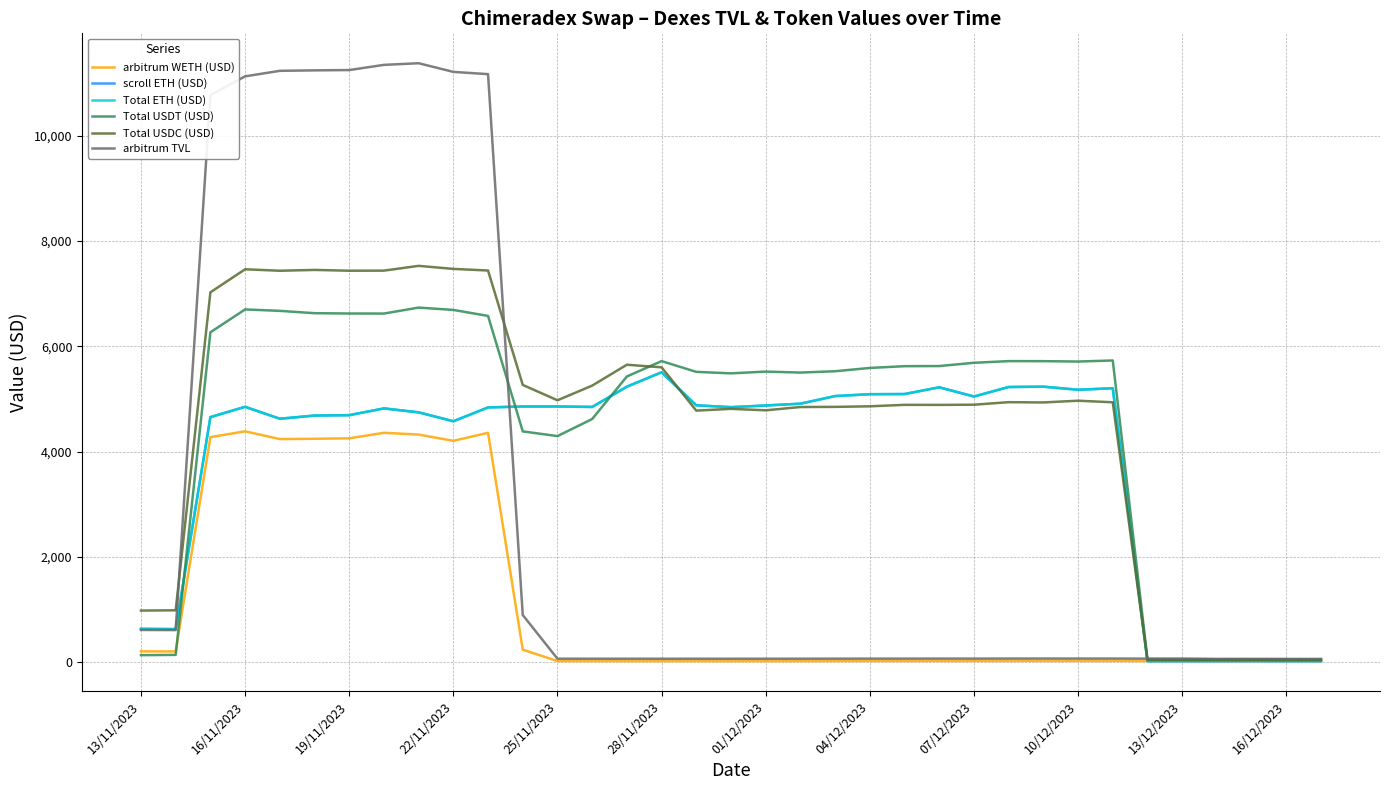

True or false: scroll ETH (USD) has more than 1 points higher than both neighbors.

True